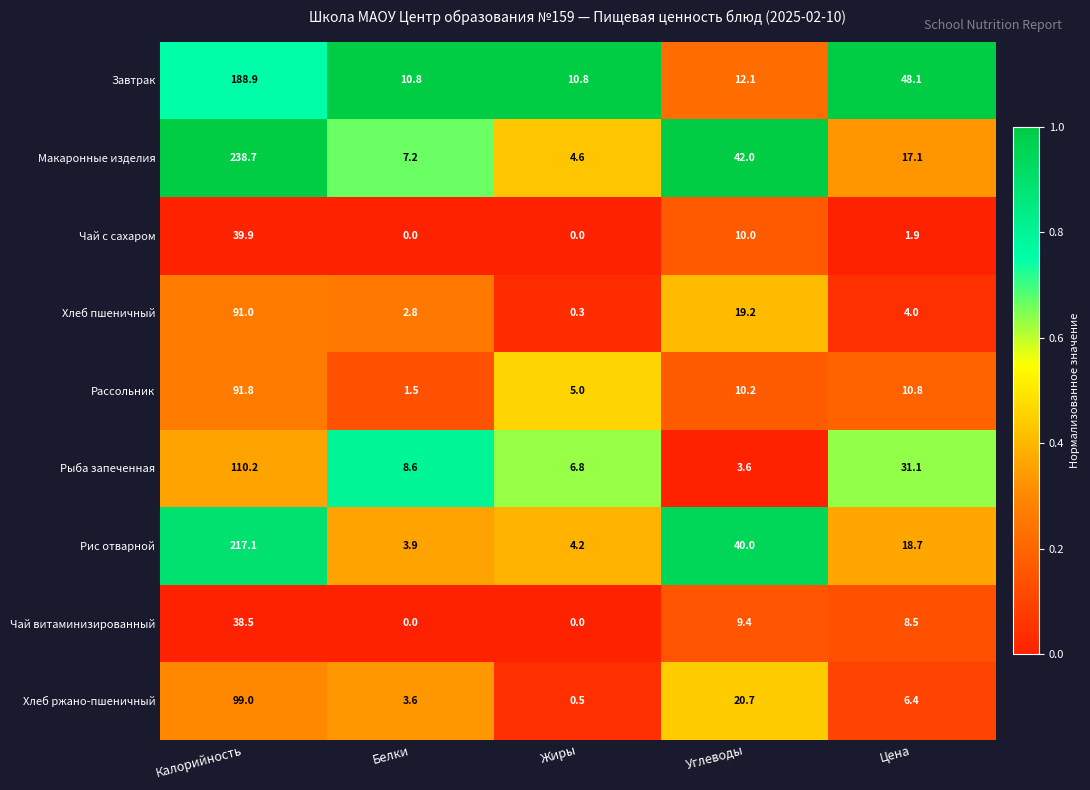

Which series has the largest total across all categories?

Макаронные изделия